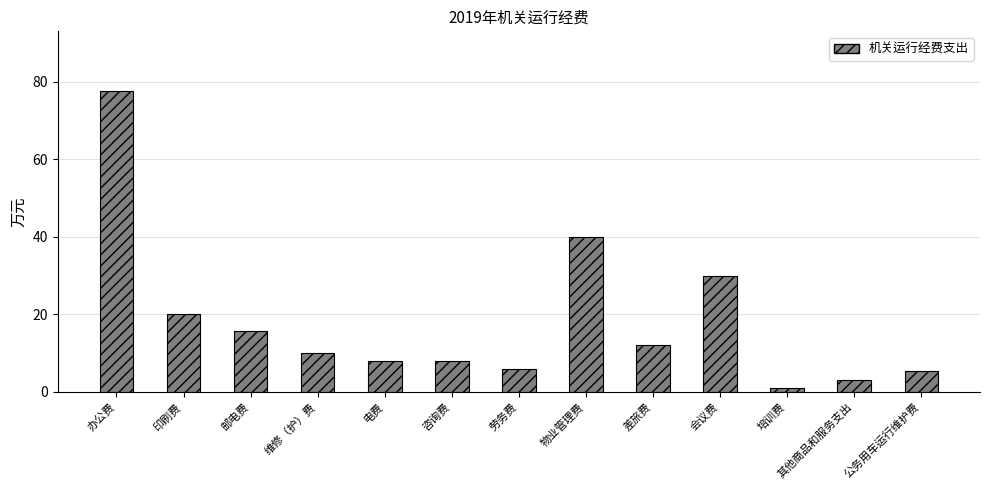

What is the label of the 10th bar from the right?

维修（护）费